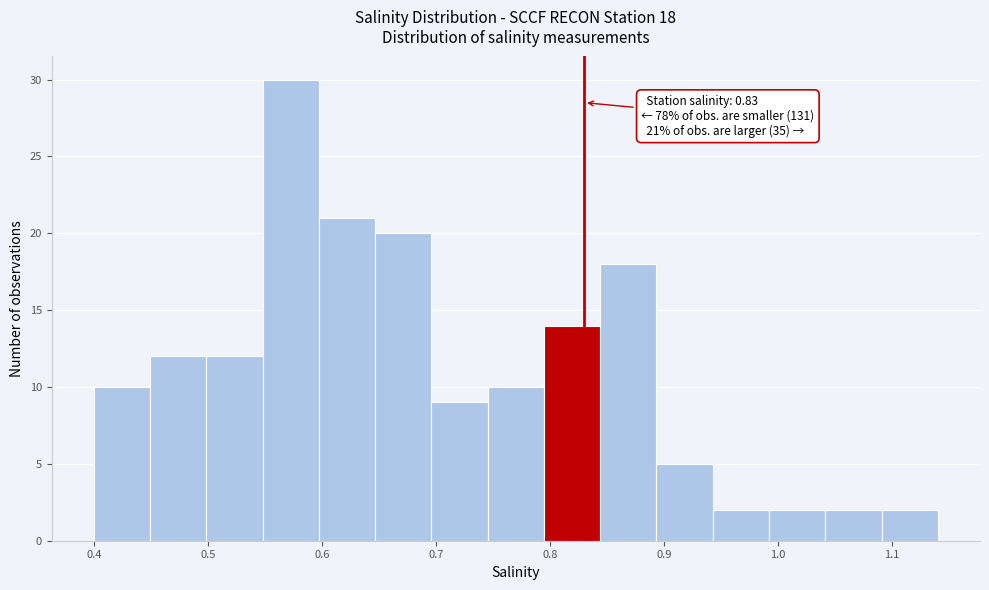

Over which range of the x-axis is the bar tallest?

0.55 to 0.60